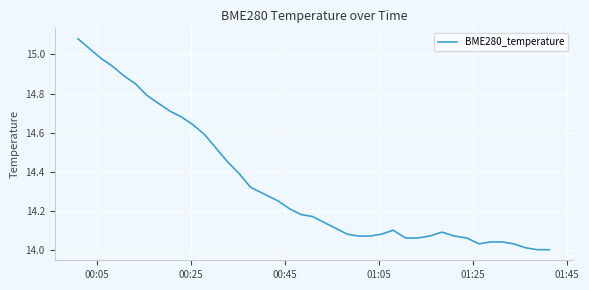

What is the difference between the maximum and minimum values?

1.1